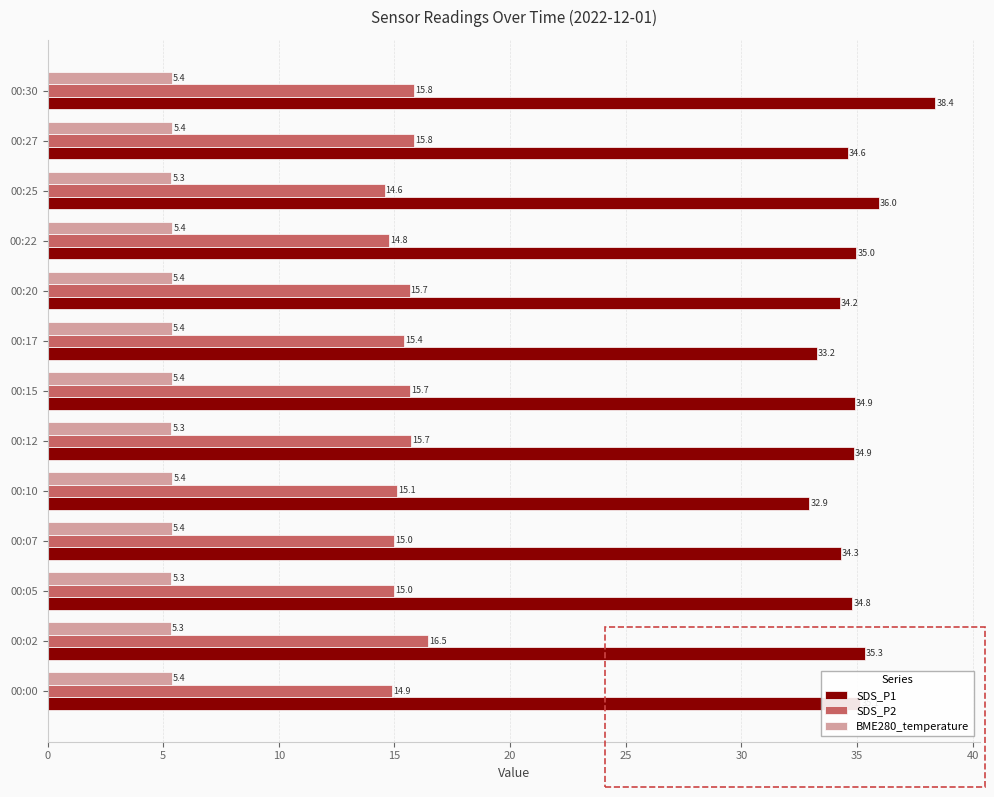

List the series in order of their peak value, lowest first.

BME280_temperature, SDS_P2, SDS_P1